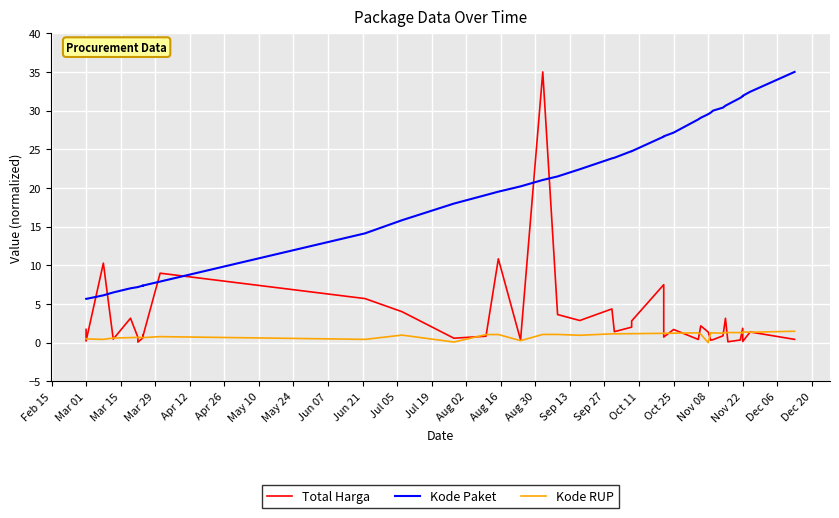

True or false: Kode Paket has more than 1 points higher than both neighbors.

True